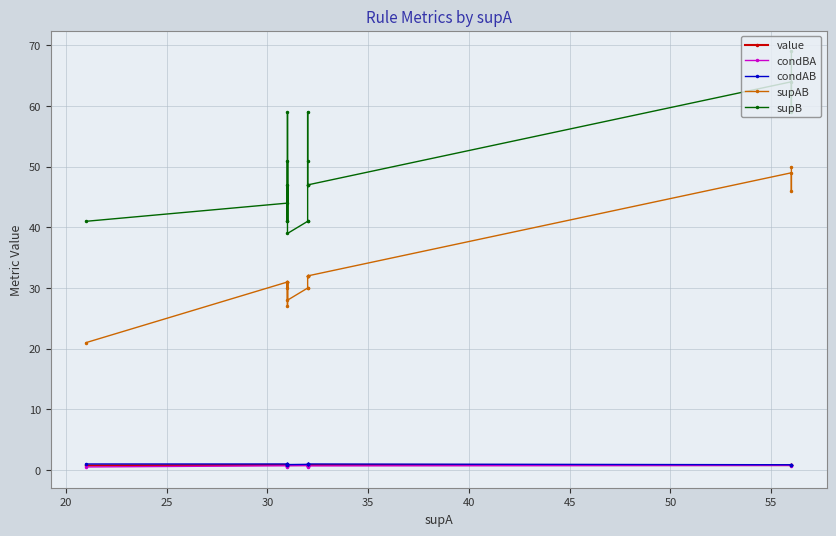

How many lines are shown in the chart?

5